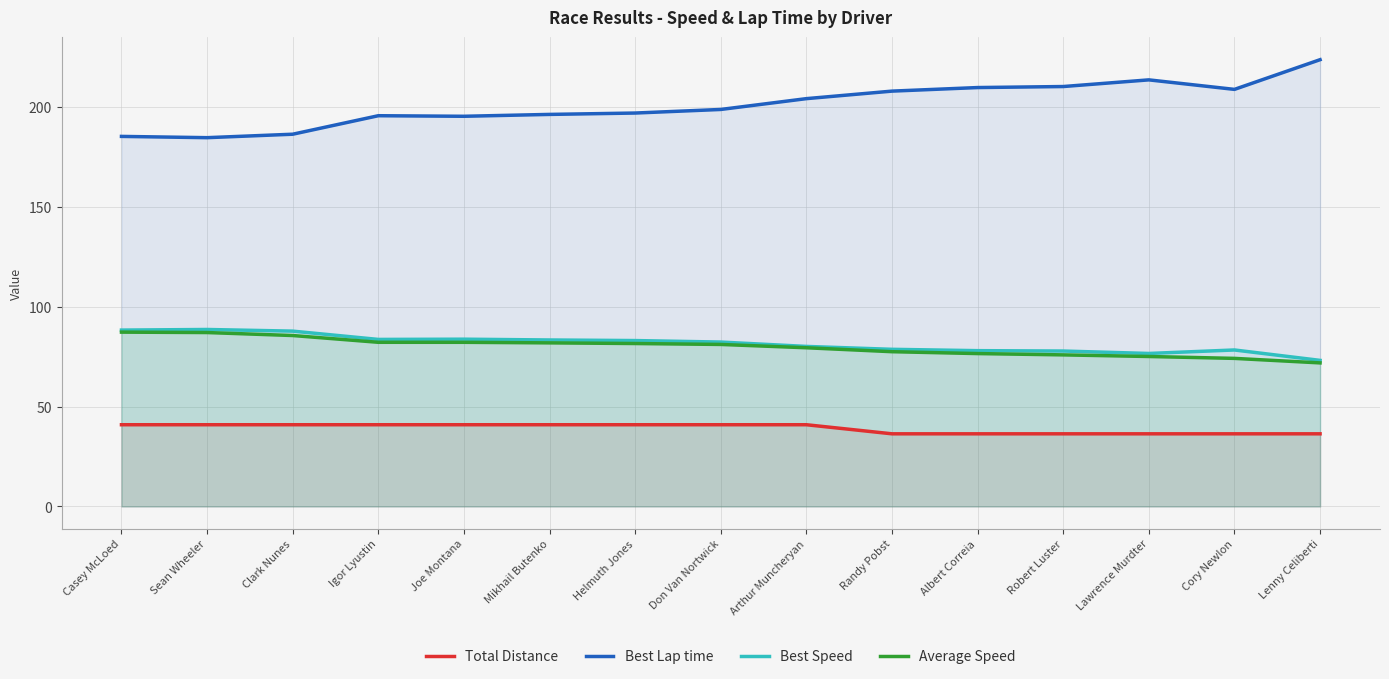

True or false: Best Lap time and Best Speed cross at least once.

False